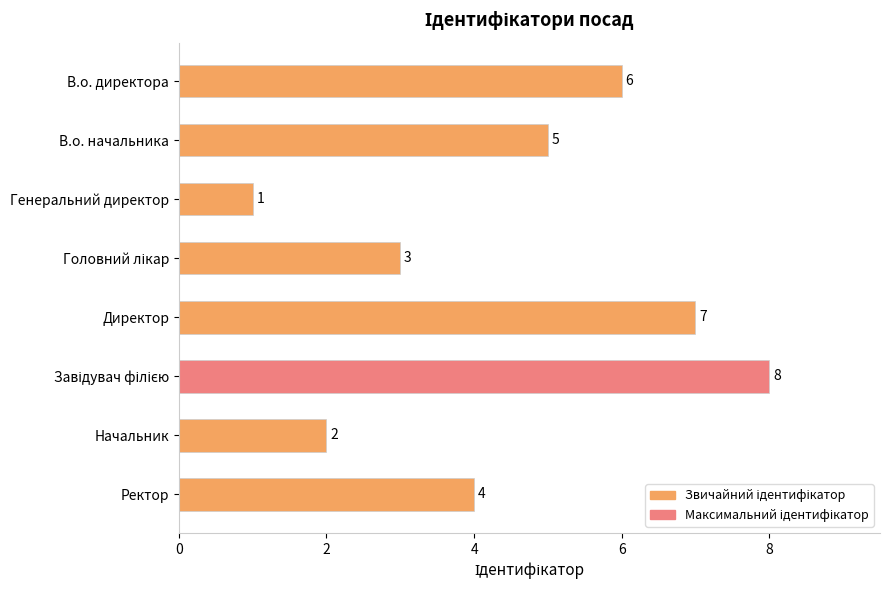

How many data points are less than 5?

4